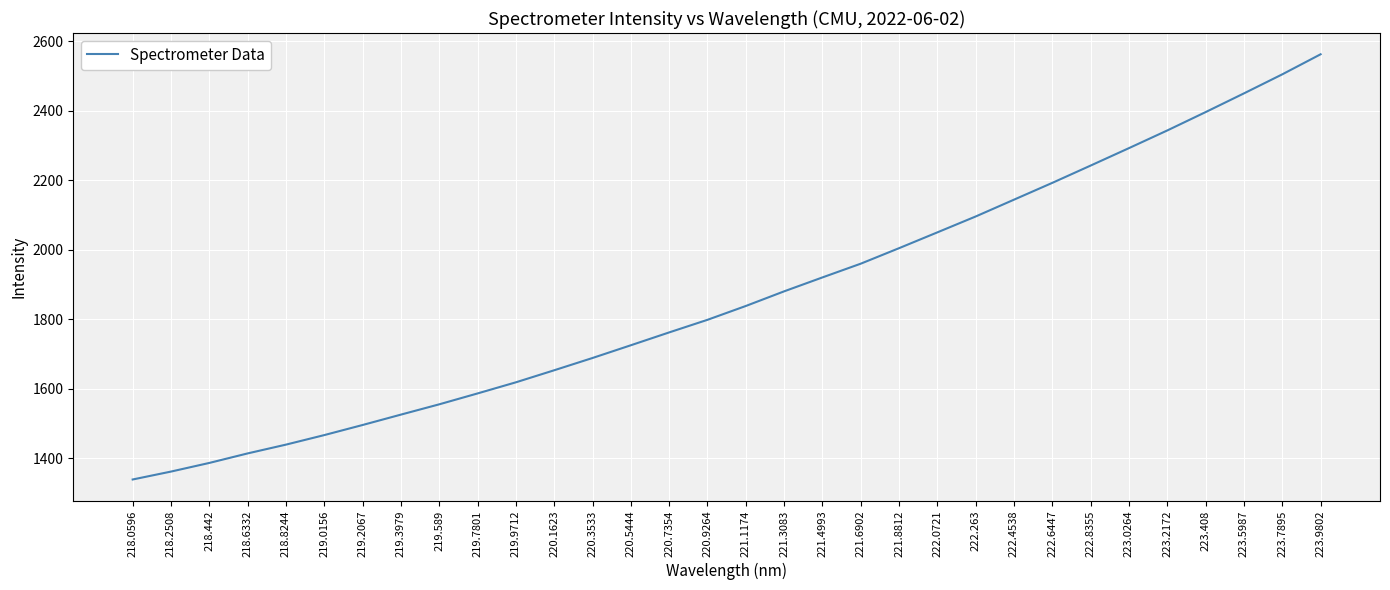

Is it true that the value at 222.8355 is 2242.4?

True